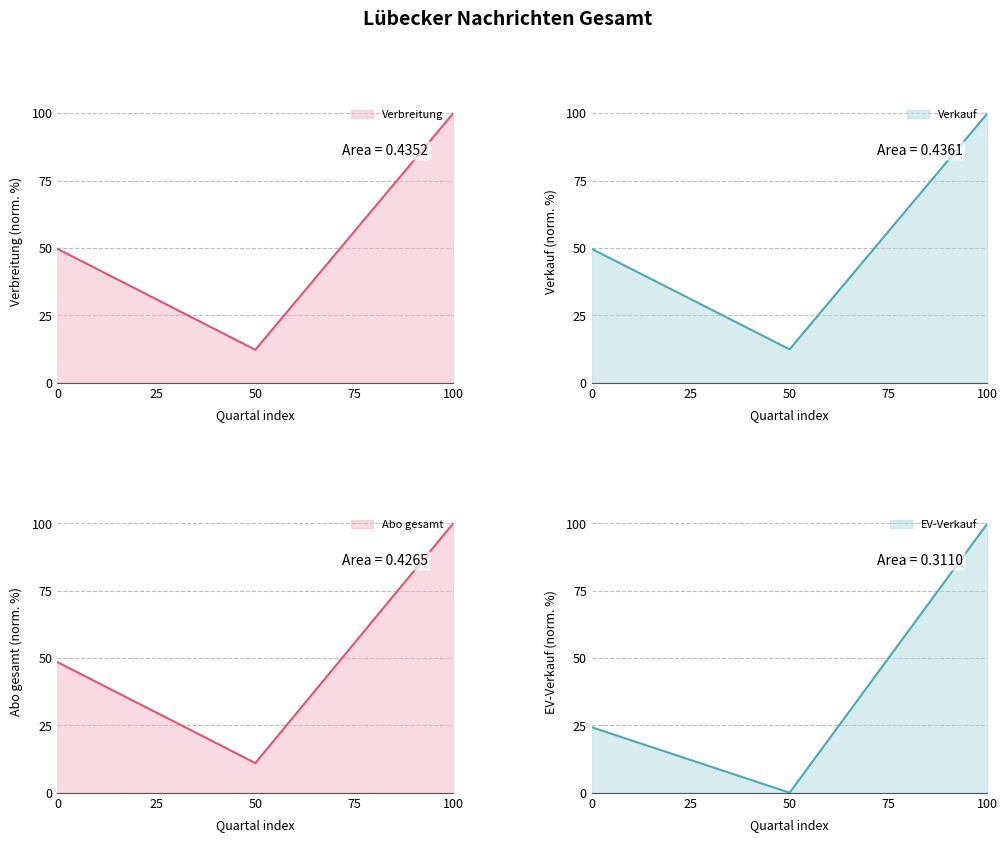

Is it true that Abo gesamt equals 73.7 at 0?

False